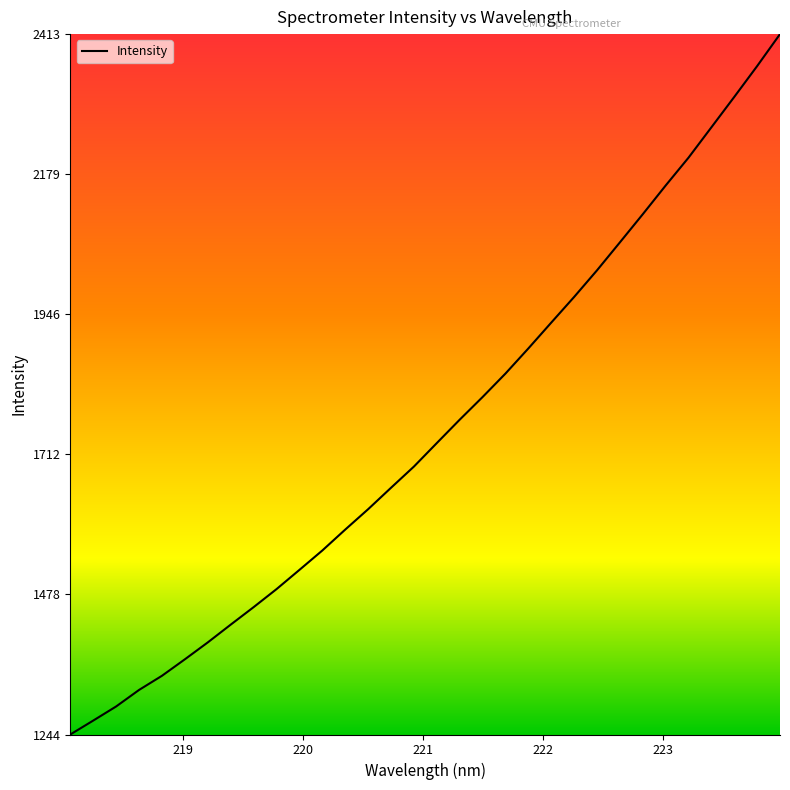

What is the minimum value shown in the chart?

1244.6